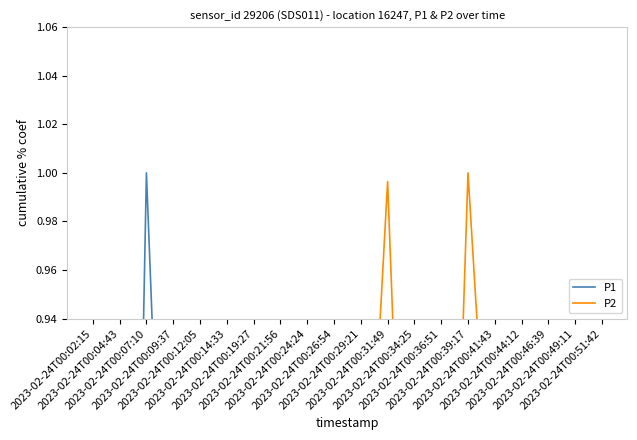

Which series has the largest total across all categories?

P2